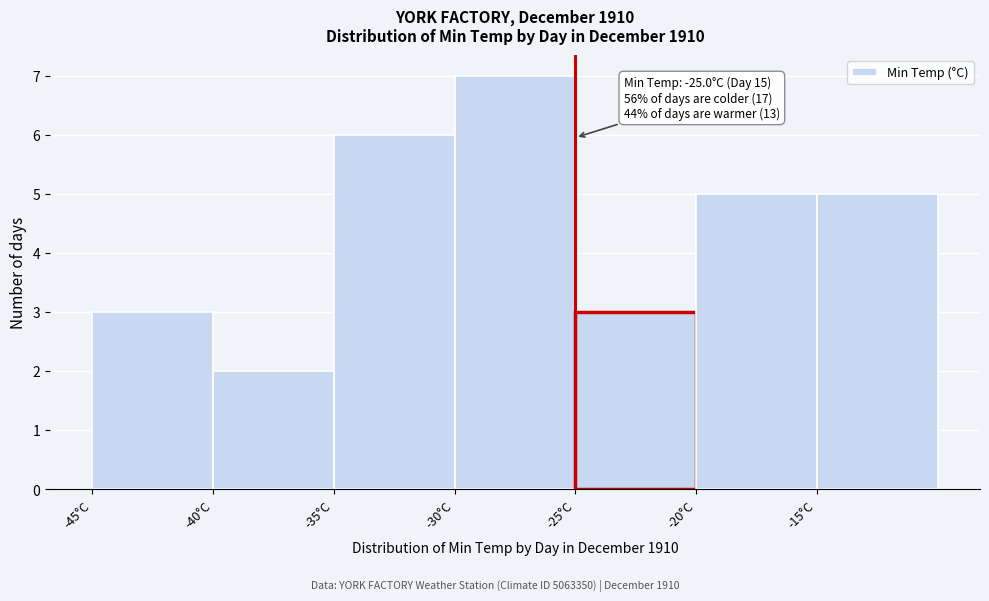

Over which range of the x-axis is the bar tallest?

-30 to -25